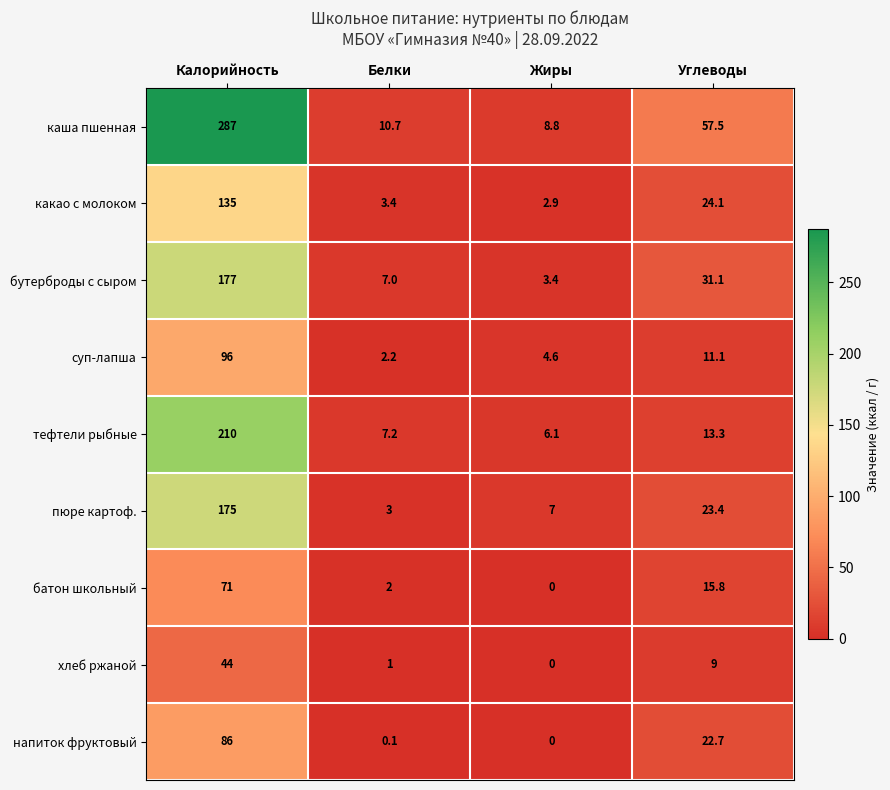

What is the difference between the highest and lowest values at Белки?

10.6